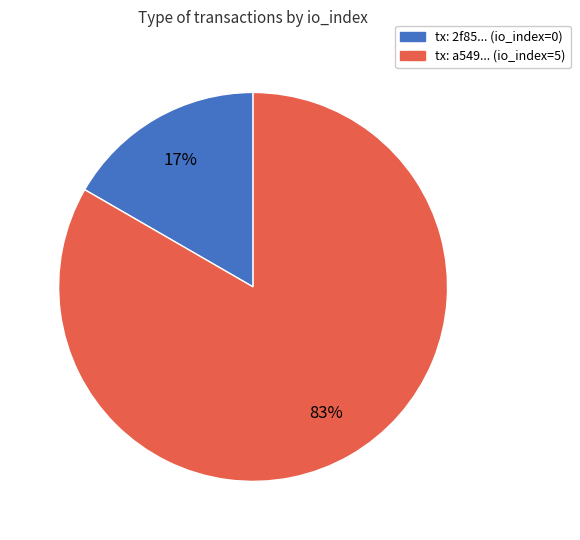

How many slices are in this pie chart?

2